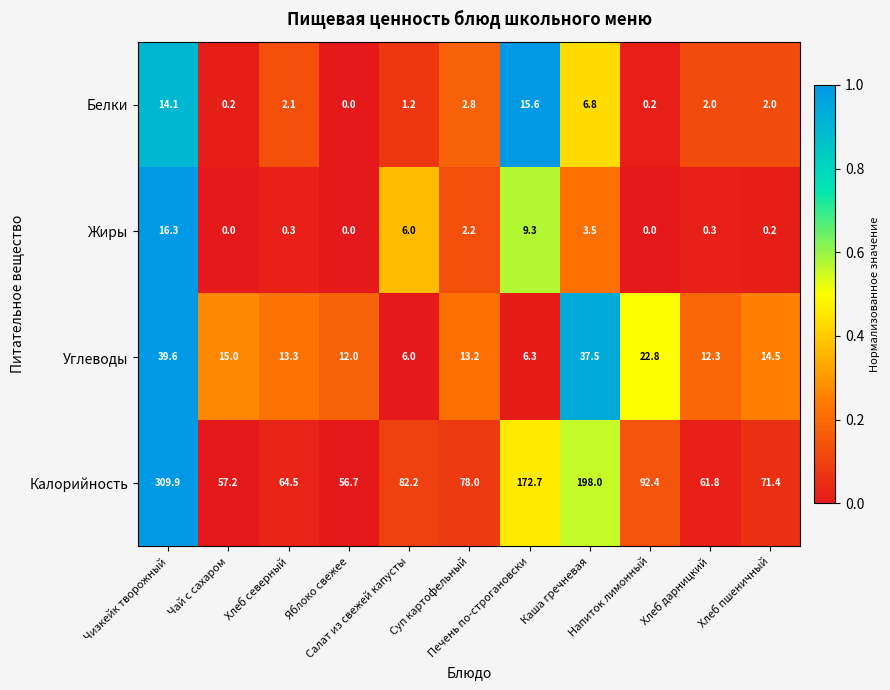

At how many categories does at least one series exceed 108?

3